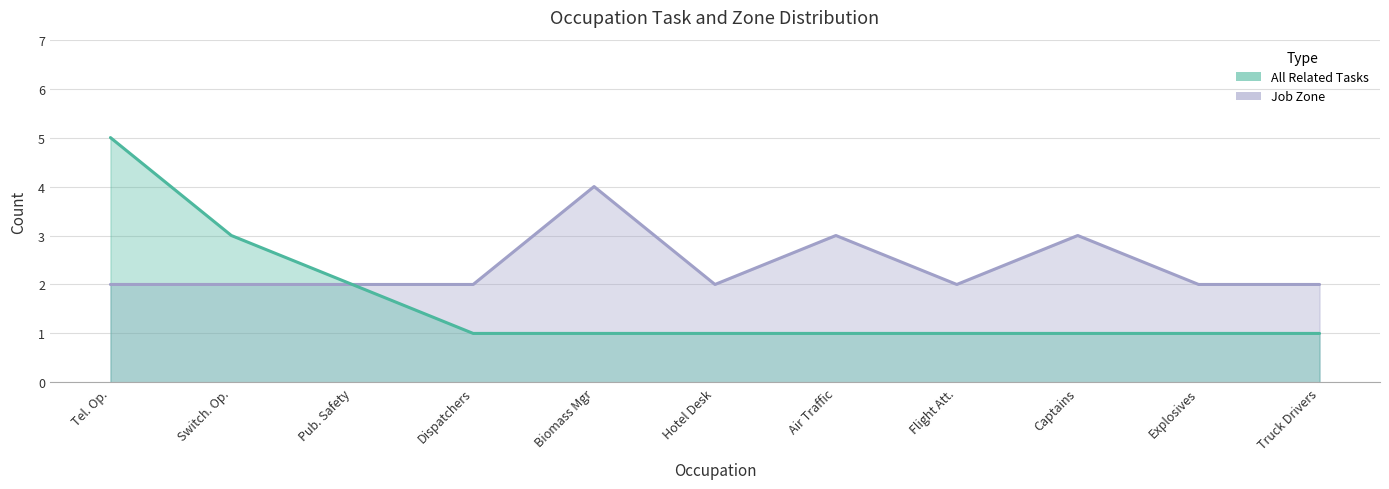

What is the sum of all Job Zone values?

26